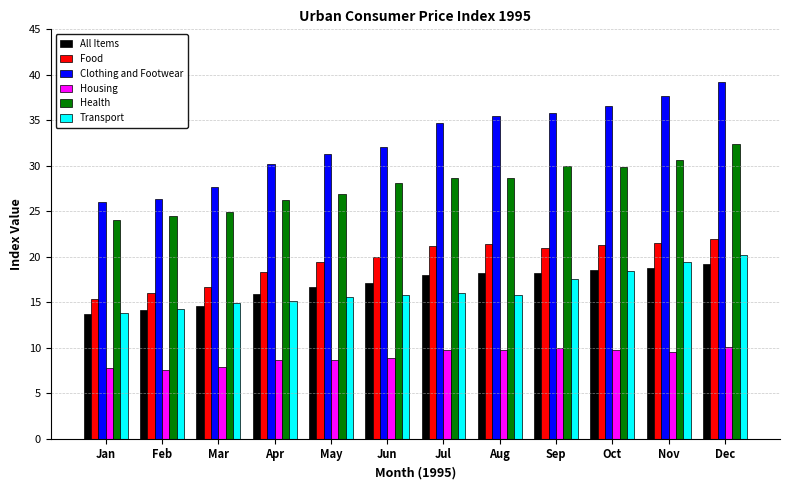

What is the sum of the Clothing and Footwear values at Mar and Sep?

63.4